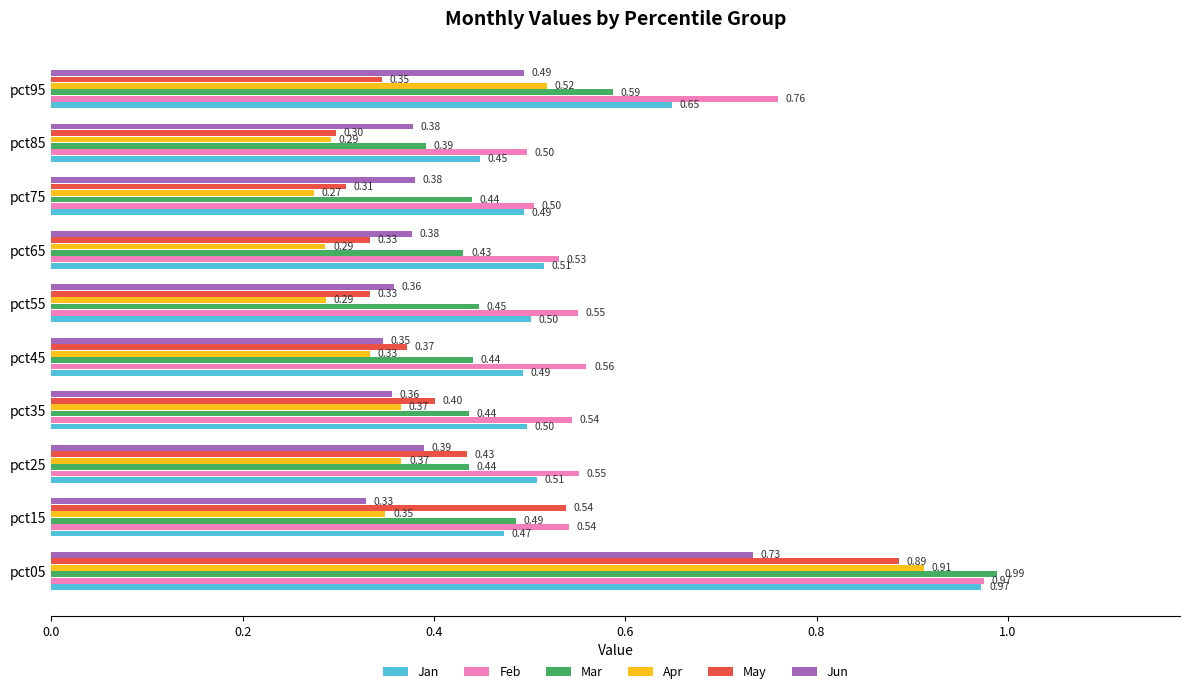

Which series changed the most between pct35 and pct95?

Feb